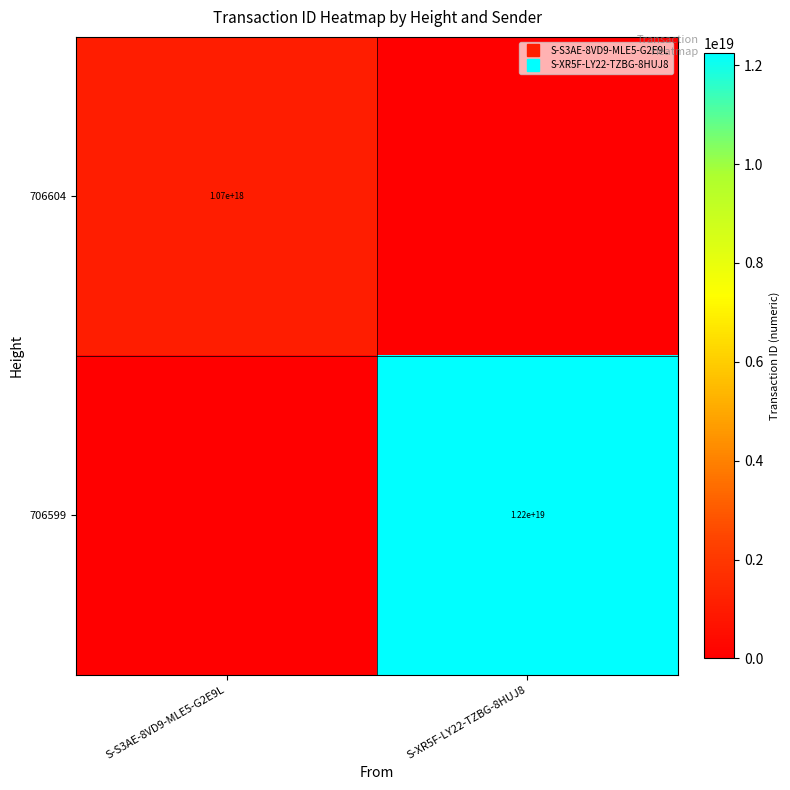

What is the average value of the 706604 series?

535448069543373888